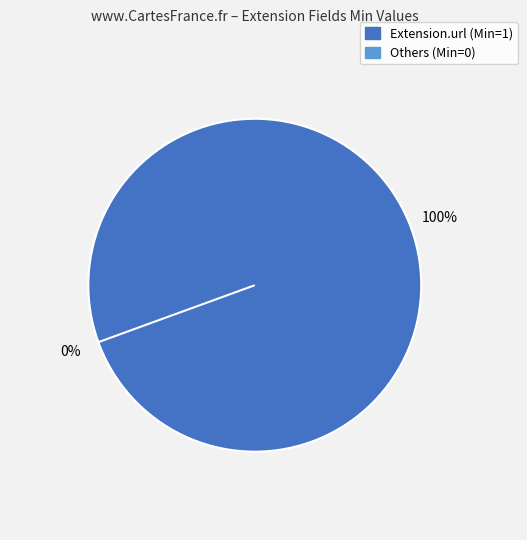

Which category has the biggest portion of the pie?

Extension.url